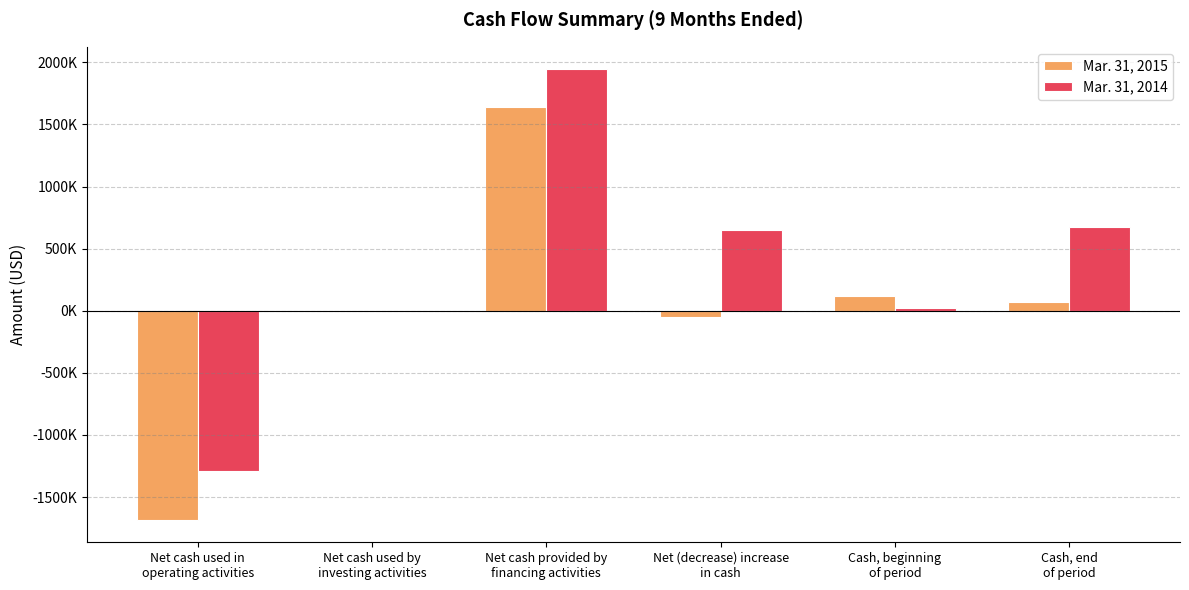

What are all the series names shown in the legend?

Mar. 31, 2015, Mar. 31, 2014